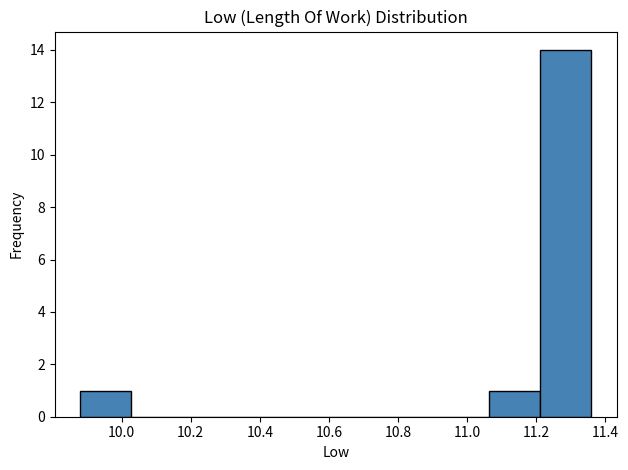

Which range on the x-axis has the tallest bar?

11.212 to 11.360